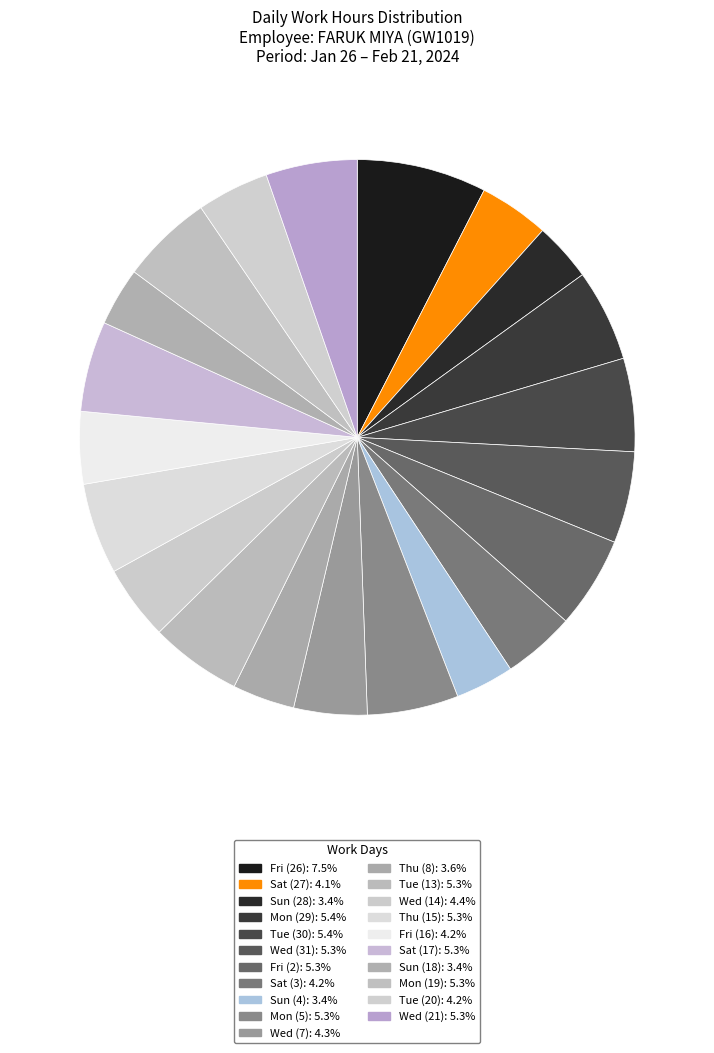

Is it true that Mon (29) is 1% of the pie?

False